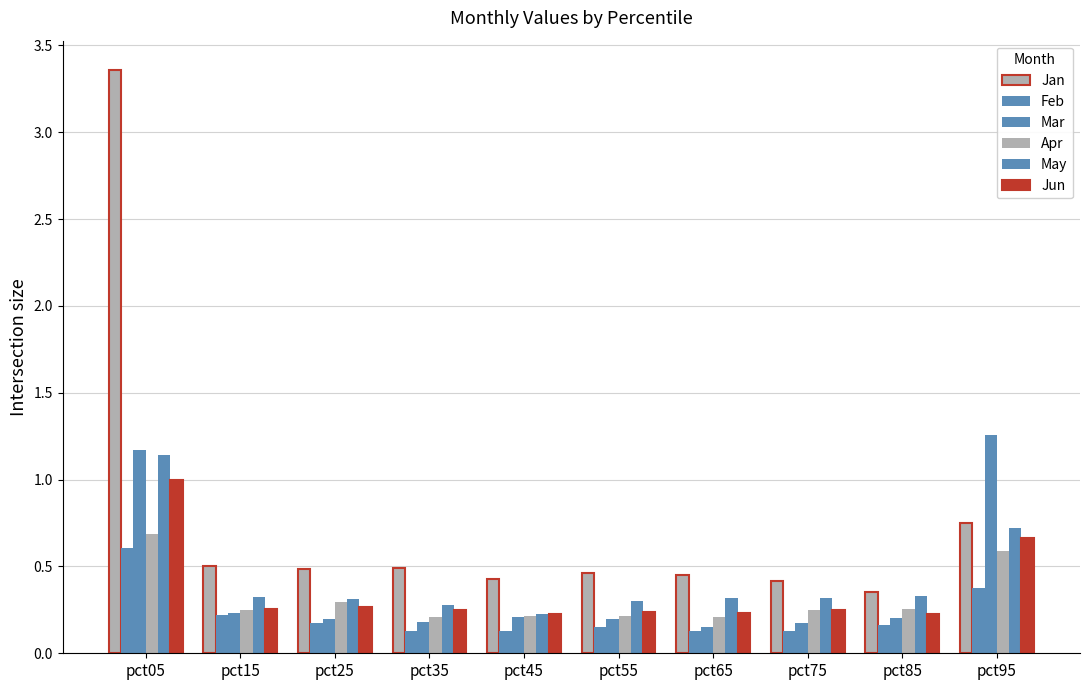

How many distinct data groups are displayed?

6